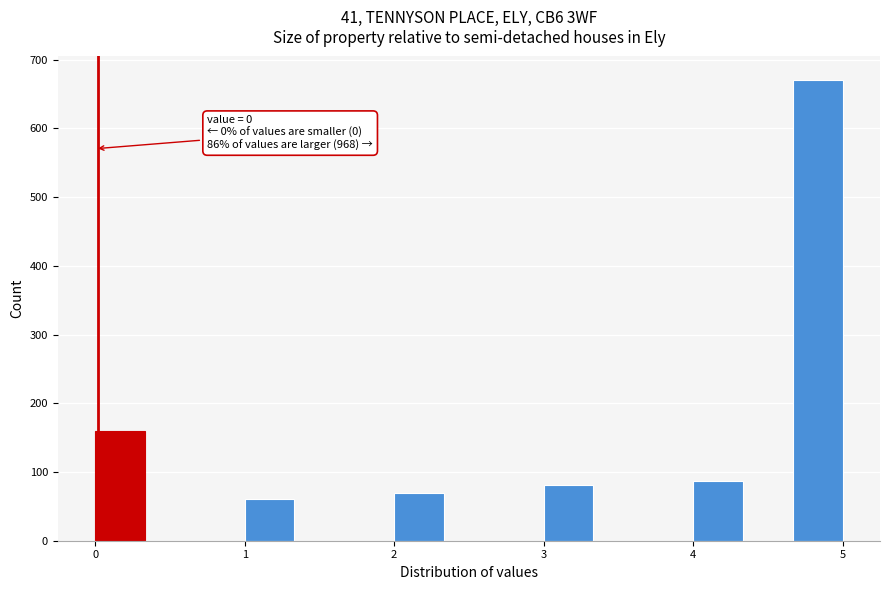

Around what value on the x-axis is the tallest bar? Give the approximate position of its centre, as read against the axis.

4.8